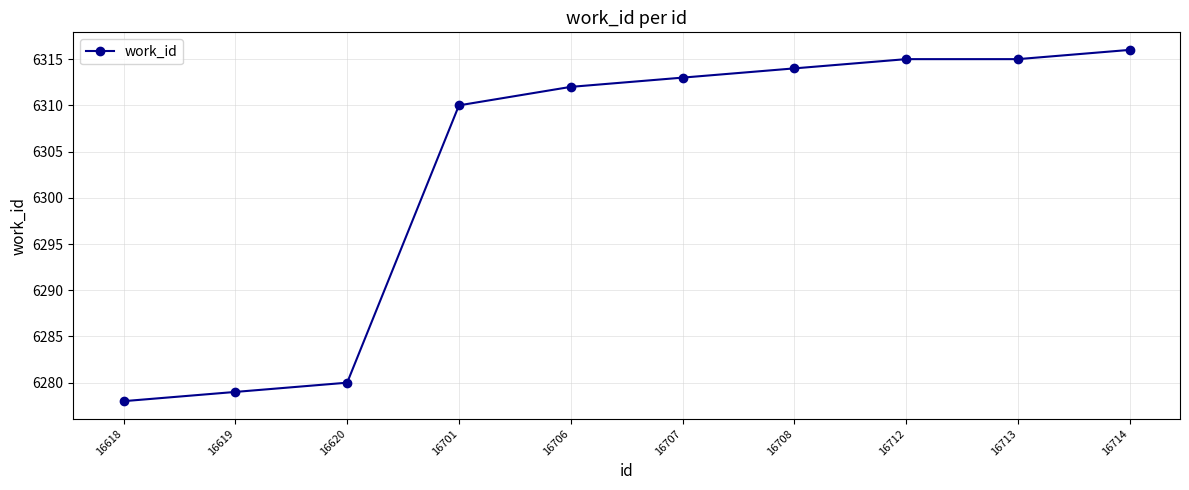

At which category does the chart reach its peak across all series?

16714